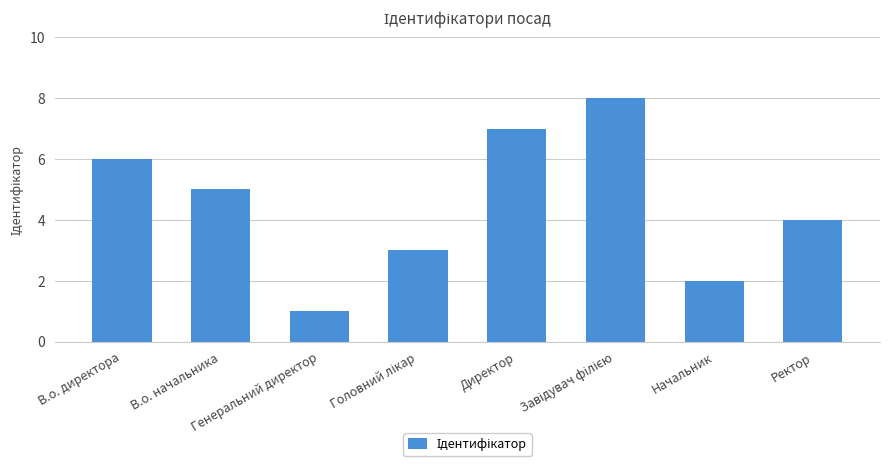

Reading left to right, what are all the values shown in this chart?

6	5	1	3	7	8	2	4